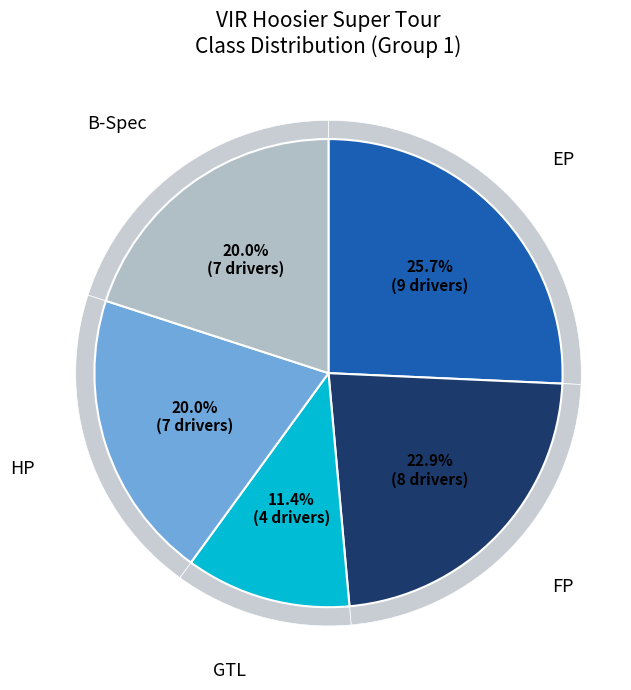

What percentage is NOT represented by B-Spec?

80.0%